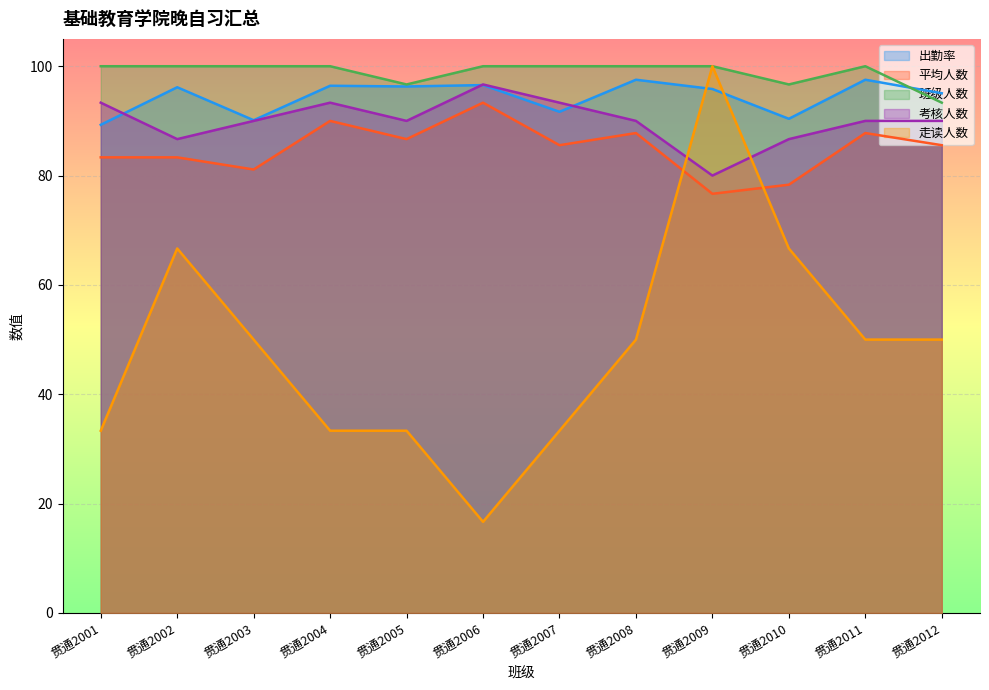

What is the value of the 出勤率 point at the 10th from the left?

90.4